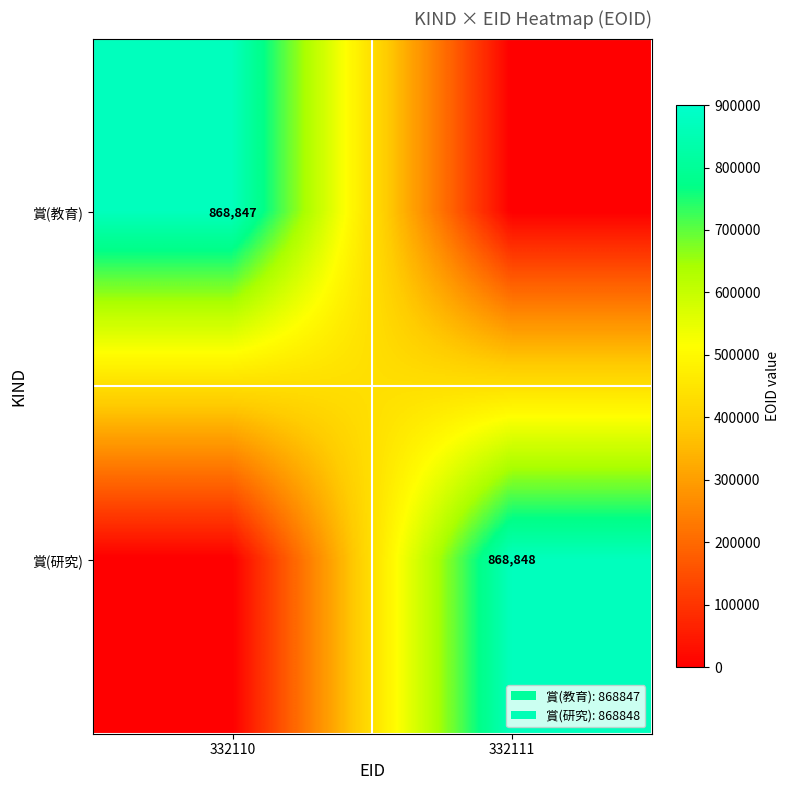

The value of 賞(教育) at 332110 is 550886. True or false?

False